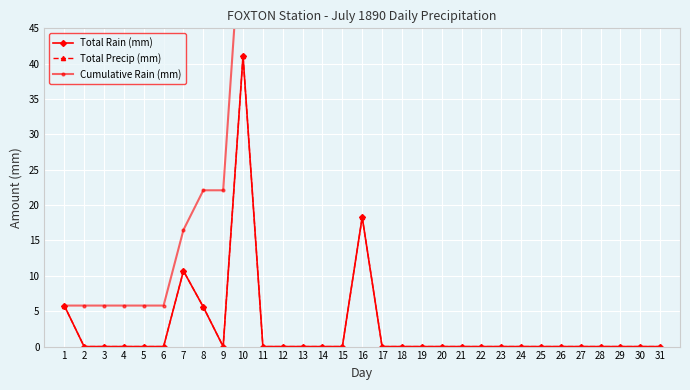

True or false: Total Precip (mm) has a value of 0.0 at 27.

True